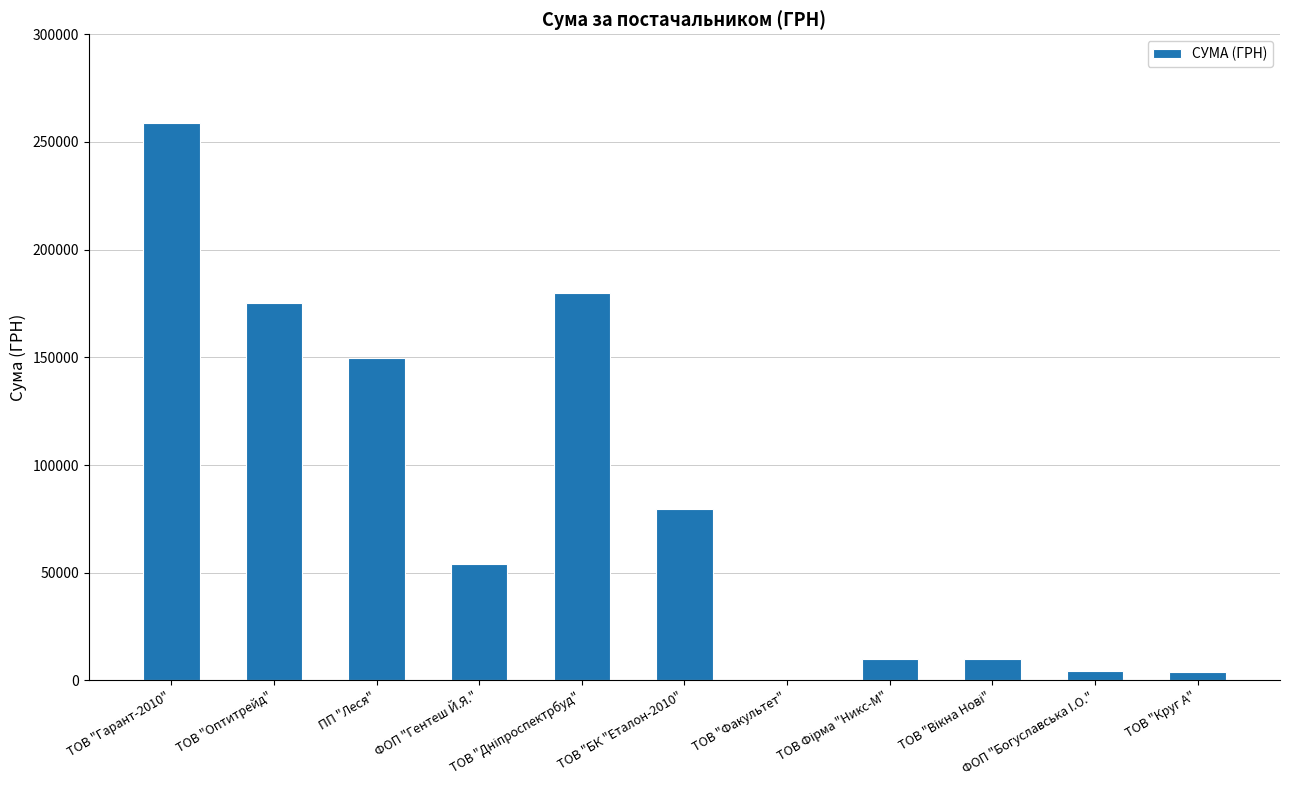

What is the change in value from ПП "Леся" to ТОВ "БК "Еталон-2010"?

-70084.5